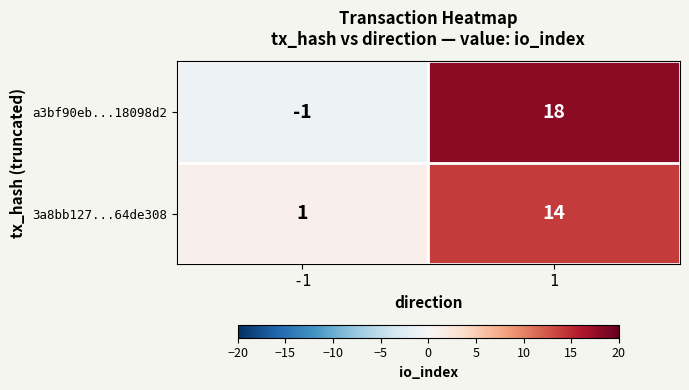

How many distinct data groups are displayed?

2